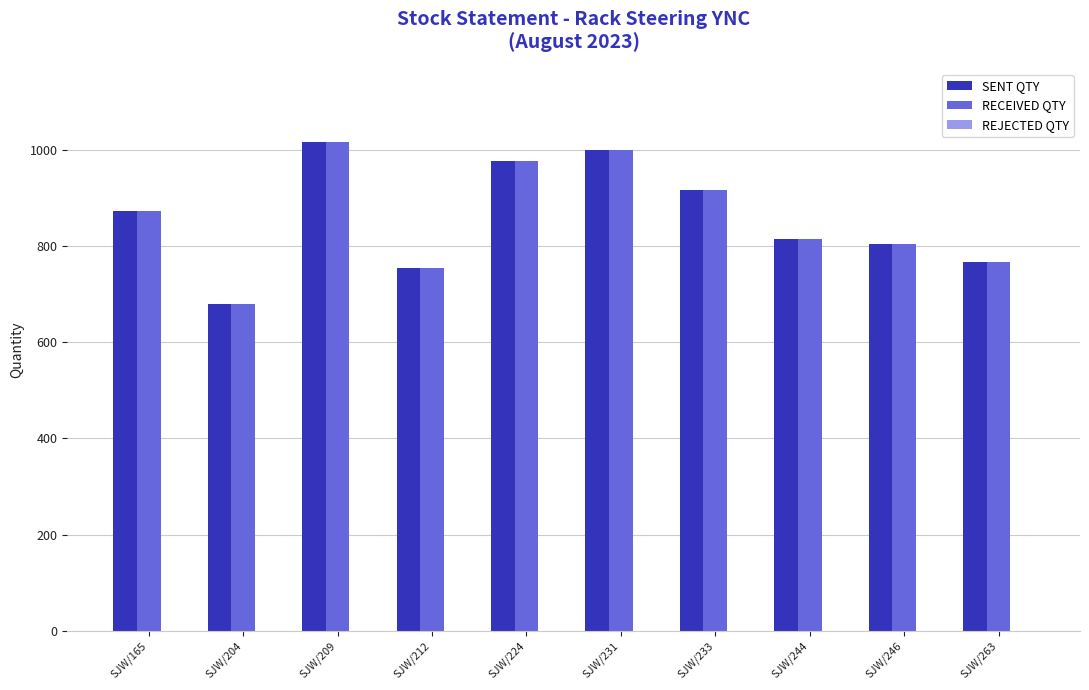

Is the value of SENT QTY at SJW/165 greater than the value of RECEIVED QTY at SJW/224?

No